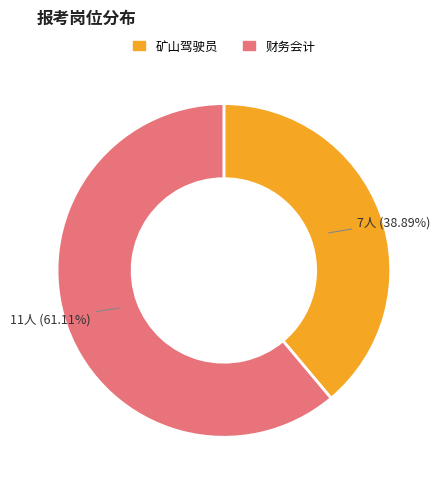

To the nearest percent, what is the average slice percentage?

50%